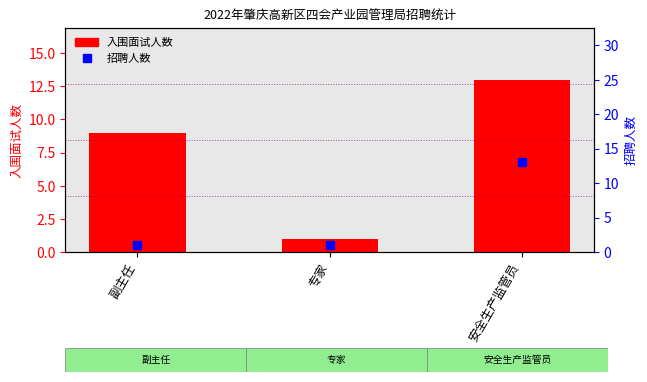

True or false: 入围面试人数 has a value of 9 at 副主任.

True